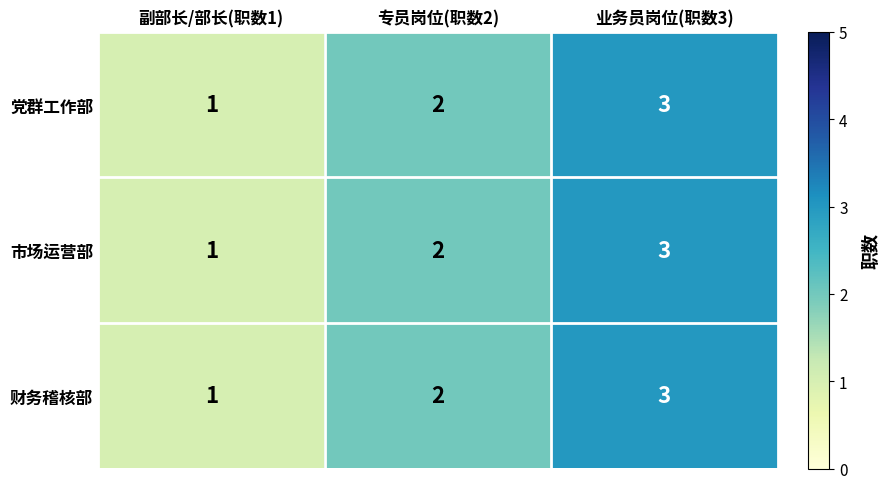

What is the sum of all 市场运营部 values?

6